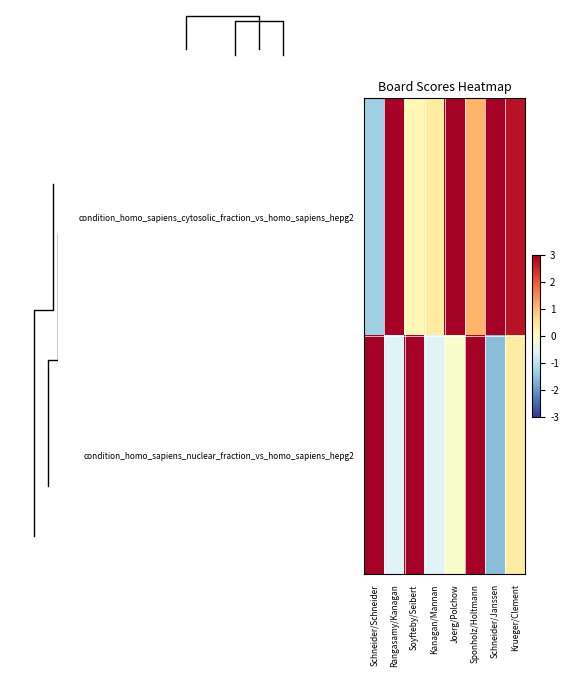

How many positive values does the condition_homo_sapiens_cytosolic_fraction_vs_homo_sapiens_hepg2 series have?

7